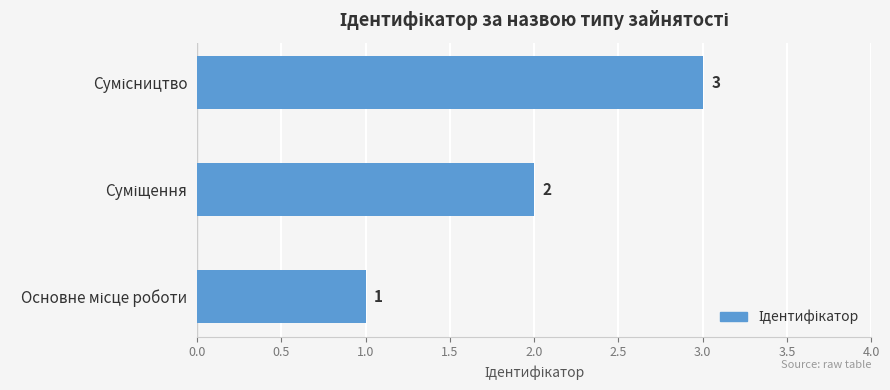

How many values are between 1 and 3?

3